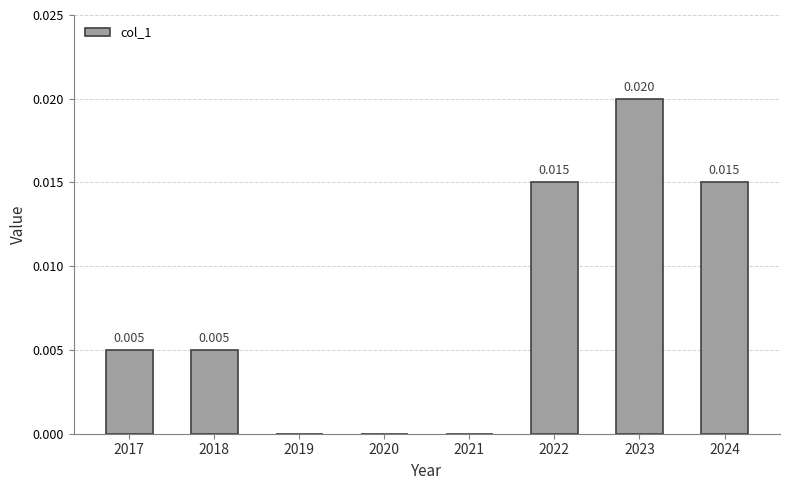

Are the bars horizontal?

No